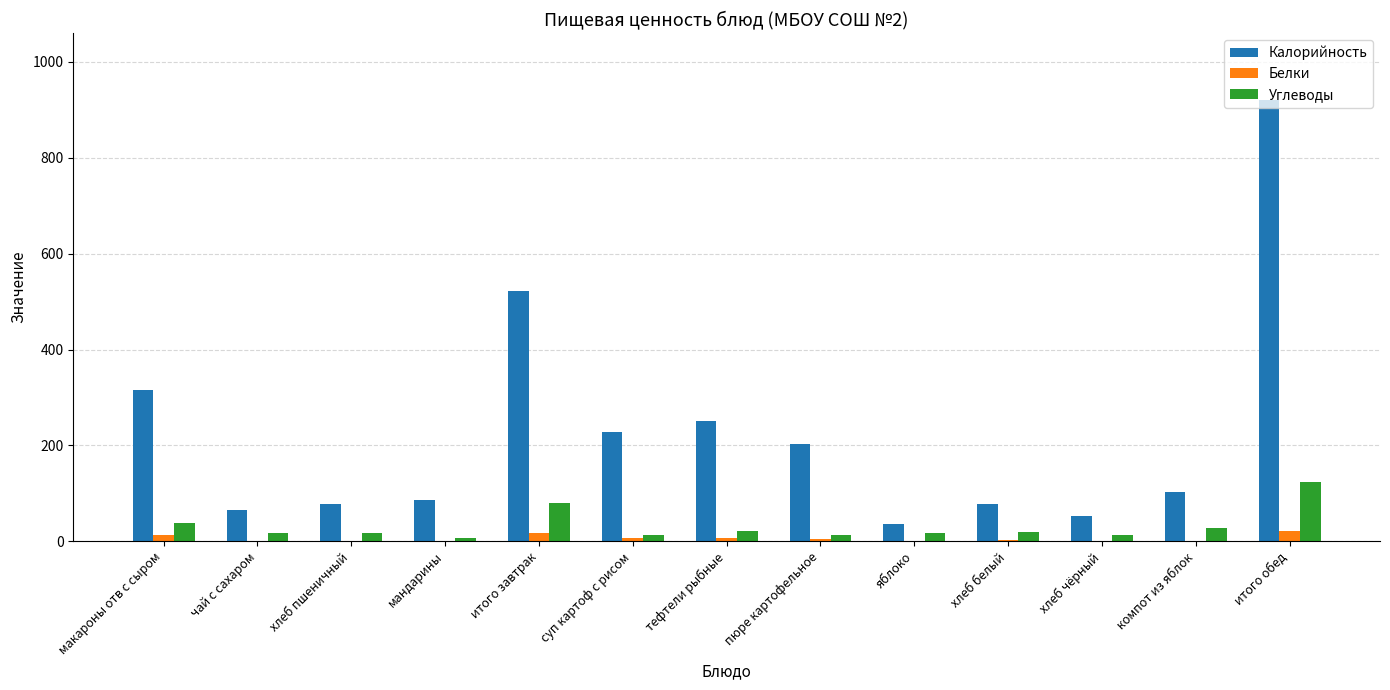

True or false: Калорийность has a value of 52.0 at хлеб чёрный.

True